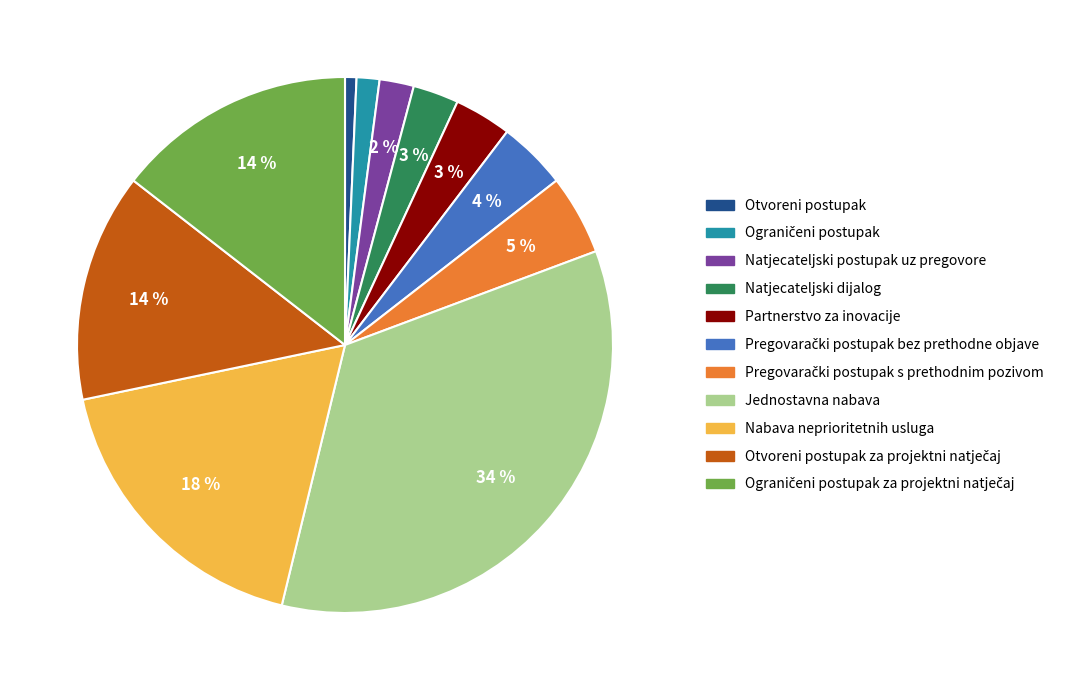

To the nearest percent, what is the average slice percentage?

9%